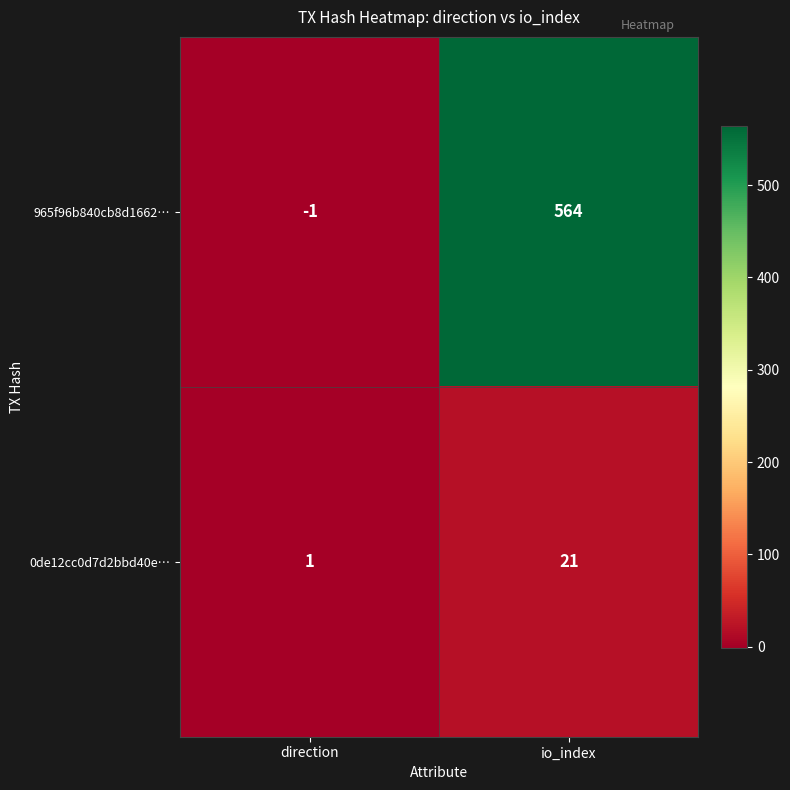

At direction, list the series in order from largest to smallest.

0de12cc0d7d2bbd40e…, 965f96b840cb8d1662…